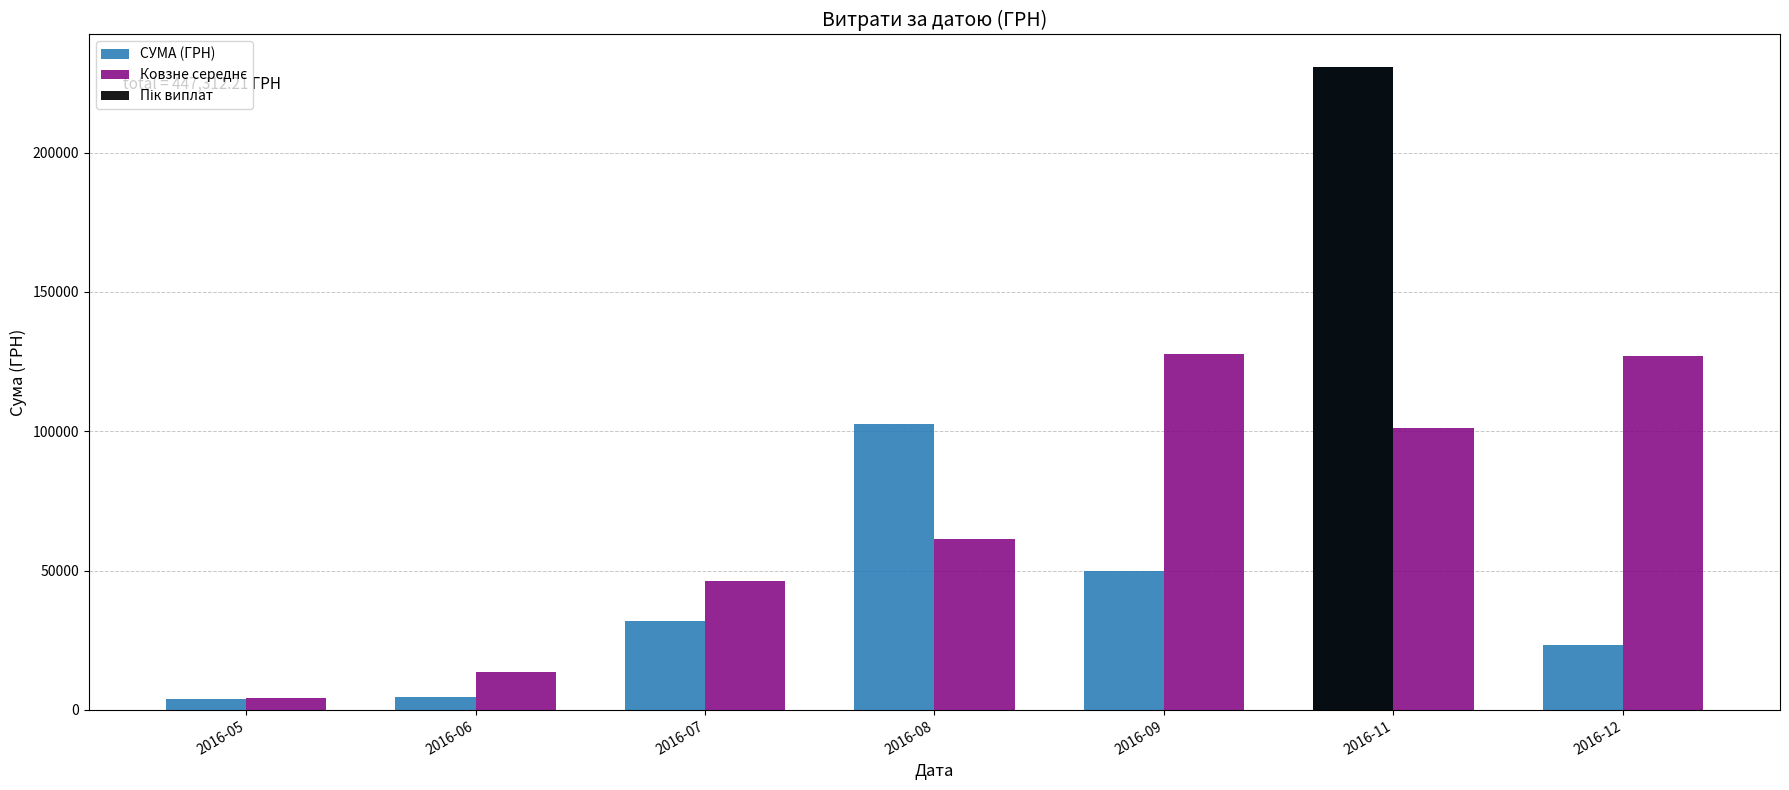

The value of СУМА (ГРН) at 2016-07 is 31942.5. True or false?

True